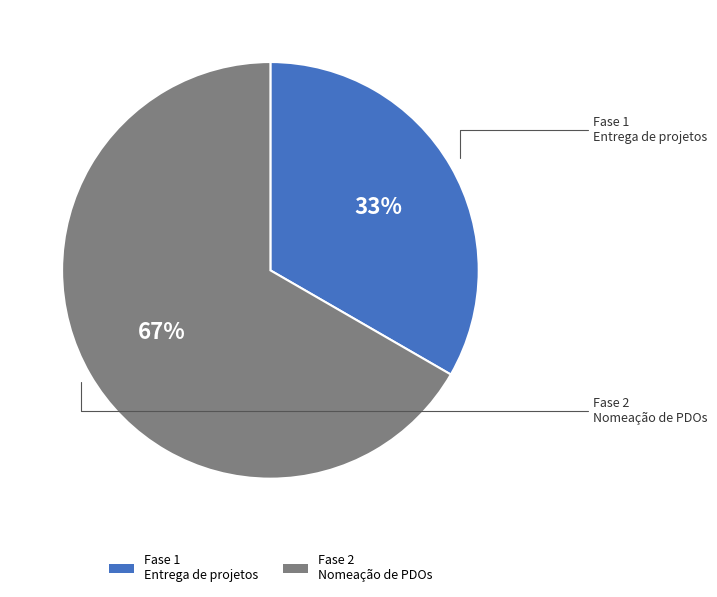

To the nearest percent, what percentage of the pie is Fase 2 Nomeação de PDOs?

67%